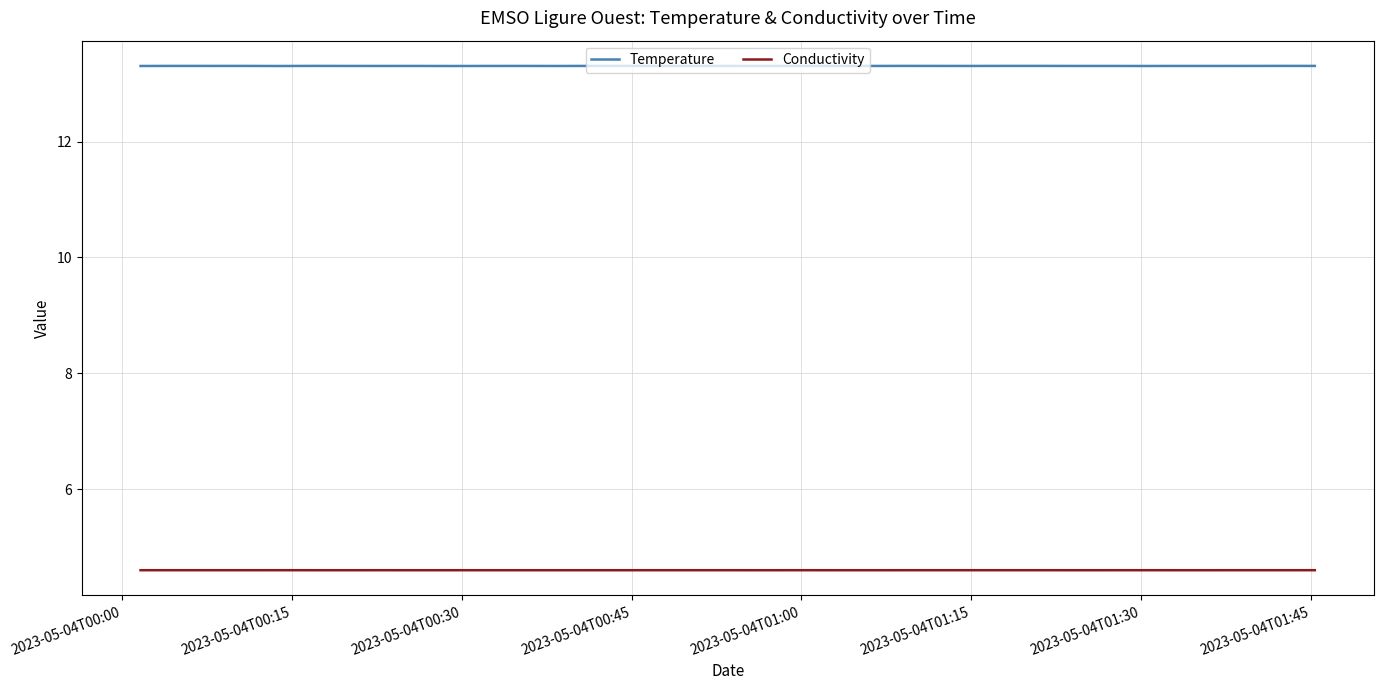

Rank the series by their average value, from highest to lowest.

Temperature, Conductivity